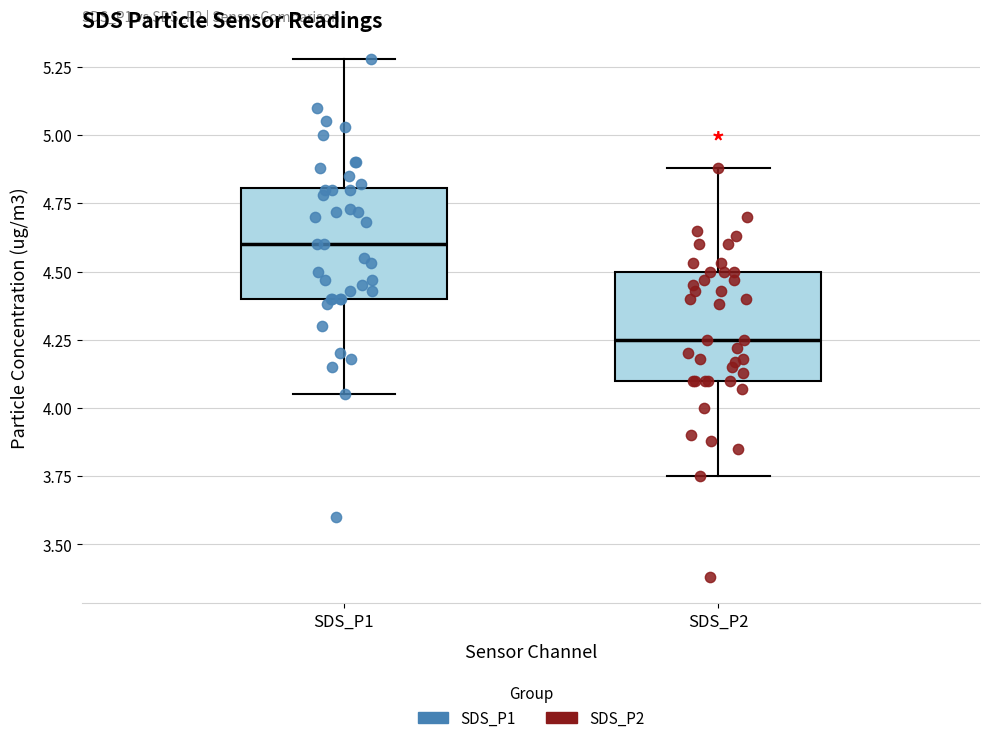

Reading left to right, transcribe this box plot: for each box, give where its median line is, the range the box spans, and where its two whiskers end, as read against the y-axis. The values are not printed on the chart, so give them approximately, as read against the axis.

SDS_P1: median 4.60, box 4.40 to 4.80, whiskers 4.05 to 5.30
SDS_P2: median 4.25, box 4.10 to 4.50, whiskers 3.75 to 4.90